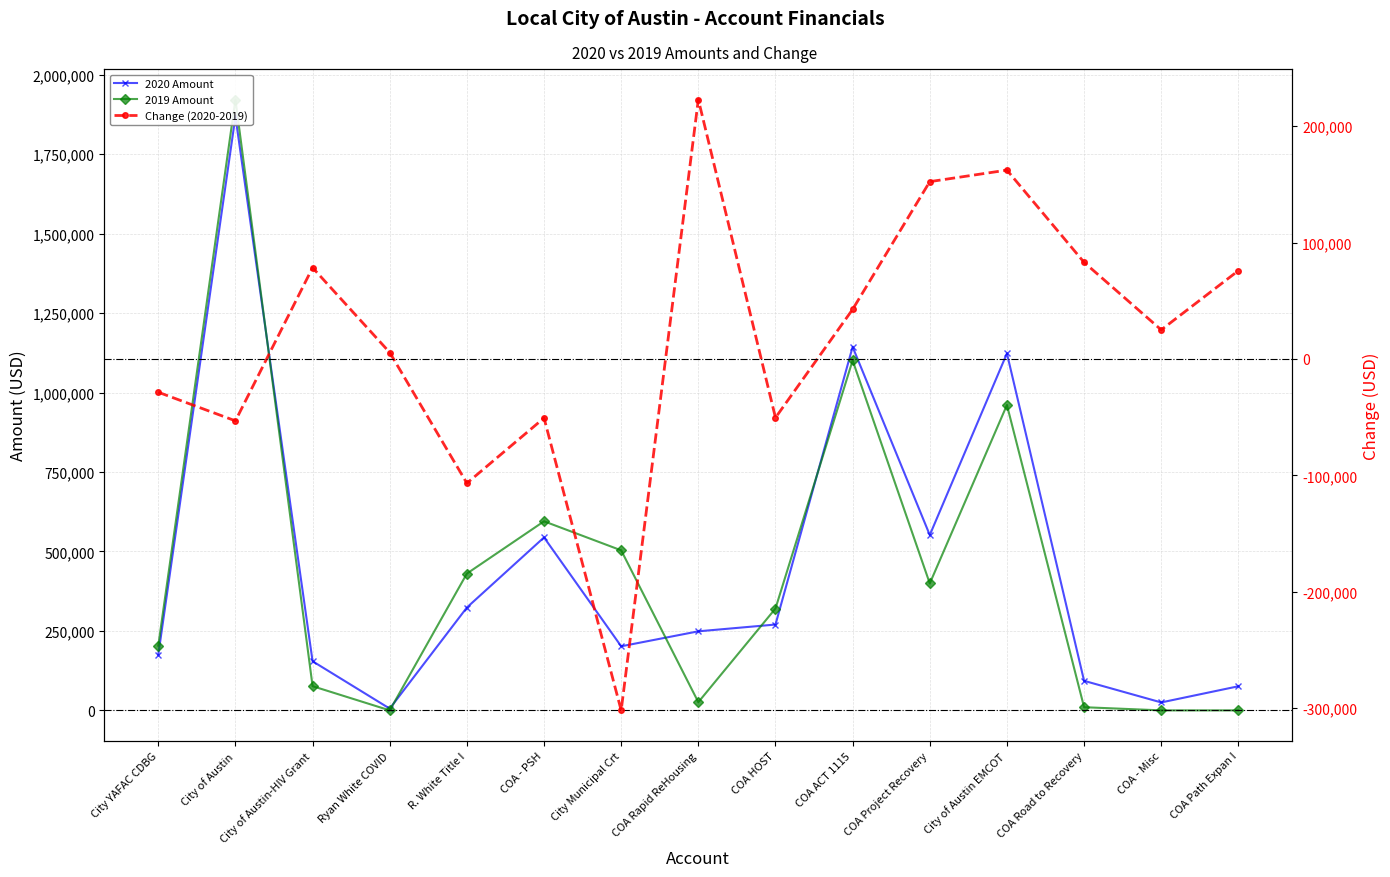

At which category does the chart reach its peak across all series?

City of Austin